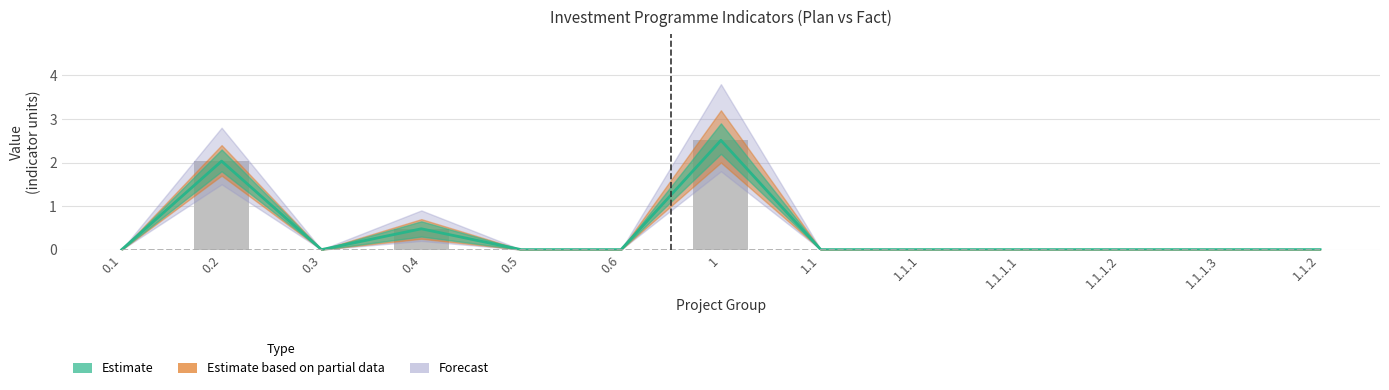

At how many categories does at least one series exceed 0?

3